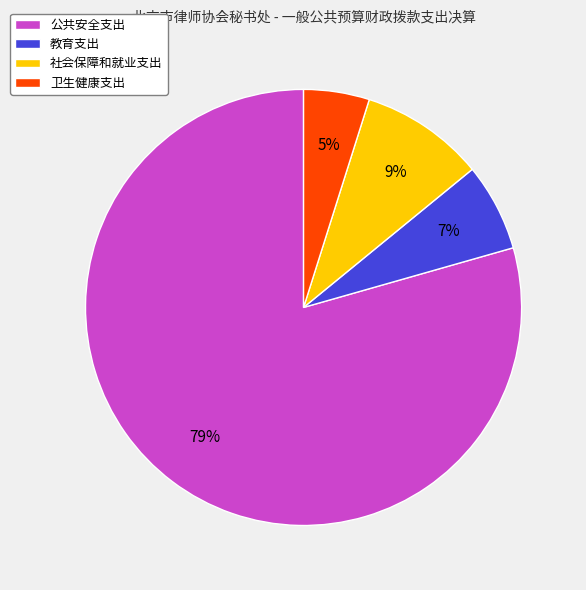

Which category accounts for the majority?

公共安全支出